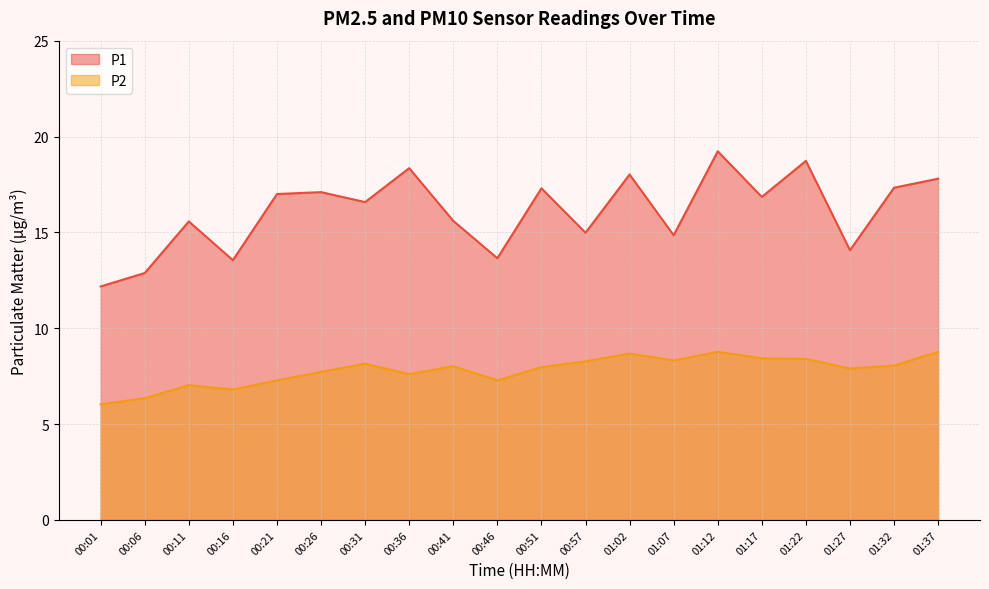

What is the maximum value for P2?

8.8